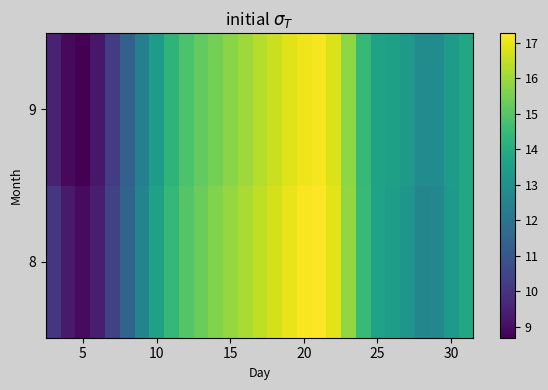

Reading left to right, what are all the values shown in this chart?

8: 10.1	9.3	9.0	9.4	10.4	11.5	12.6	13.6	14.4	15.0	15.3	15.6	15.9	16.2	16.4	16.7	17.0	17.2	17.3	16.9	15.9	14.5	13.6	13.5	13.2	12.6	12.7	13.3	13.8
9: 9.5	8.9	8.7	9.2	10.2	11.3	12.4	13.4	14.3	14.8	15.2	15.5	15.7	16.0	16.3	16.6	16.8	17.0	17.1	16.8	15.8	14.4	13.6	13.6	13.3	12.8	12.9	13.4	13.8